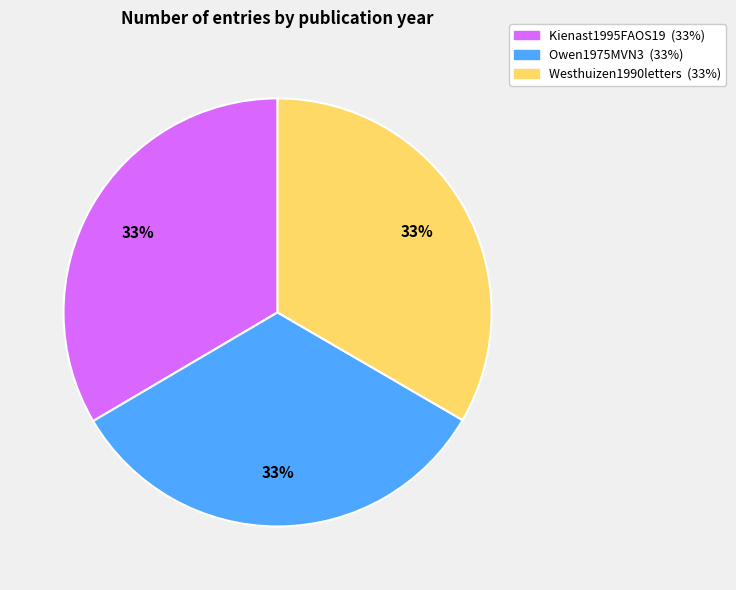

How many segments does this pie chart have?

3